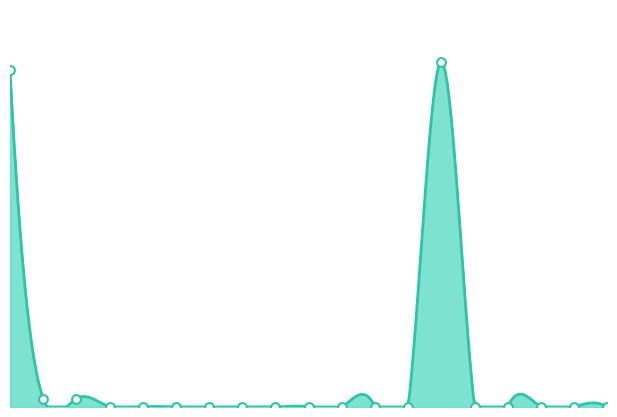

Which has a higher value, 8 or 5?

8